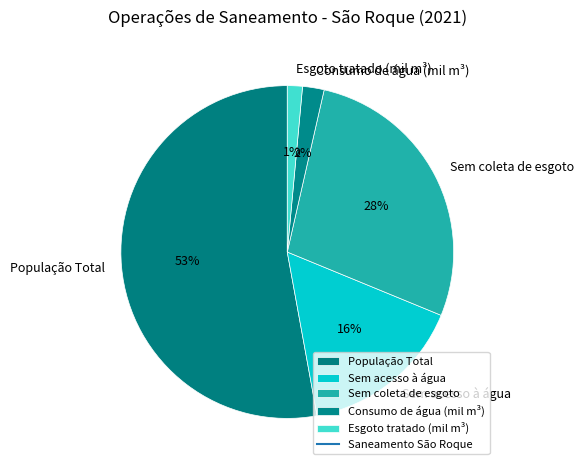

Does População Total represent more than half of the total?

Yes